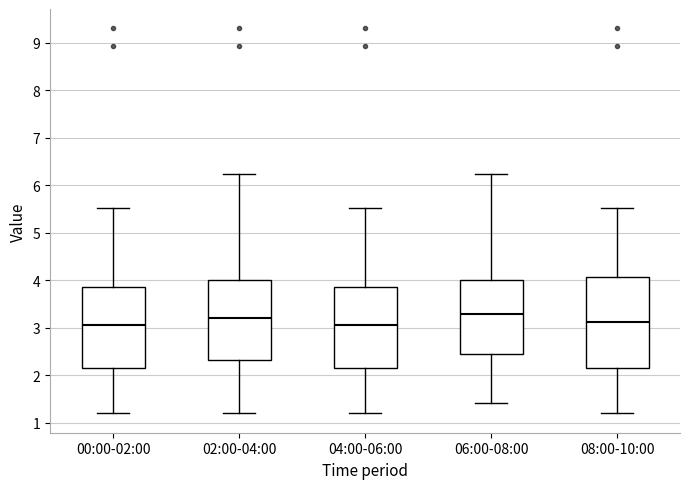

Reading left to right, read every box against the y-axis: the position of its median line, the range the box covers, and the ends of its whiskers. The values are not printed on the chart, so give them approximately, as read against the axis.

00:00-02:00: median 3.1, box 2.2 to 3.9, whiskers 1.2 to 5.5
02:00-04:00: median 3.2, box 2.3 to 4.0, whiskers 1.2 to 6.2
04:00-06:00: median 3.1, box 2.2 to 3.9, whiskers 1.2 to 5.5
06:00-08:00: median 3.3, box 2.5 to 4.0, whiskers 1.4 to 6.2
08:00-10:00: median 3.1, box 2.2 to 4.1, whiskers 1.2 to 5.5